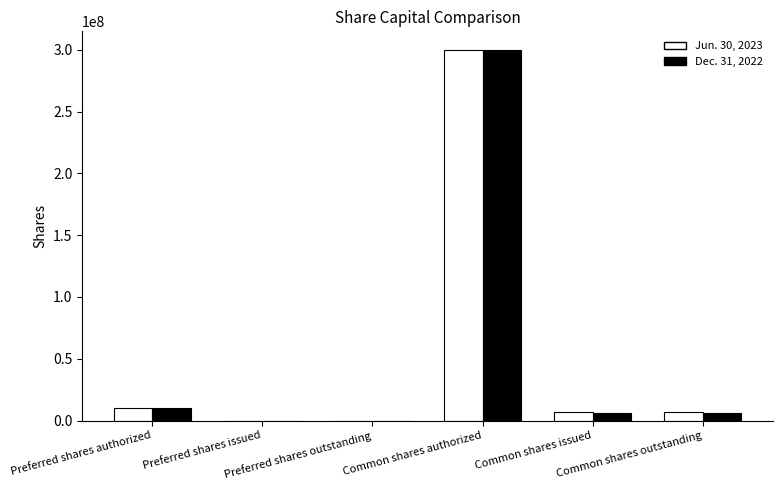

How many series are shown in this chart?

2